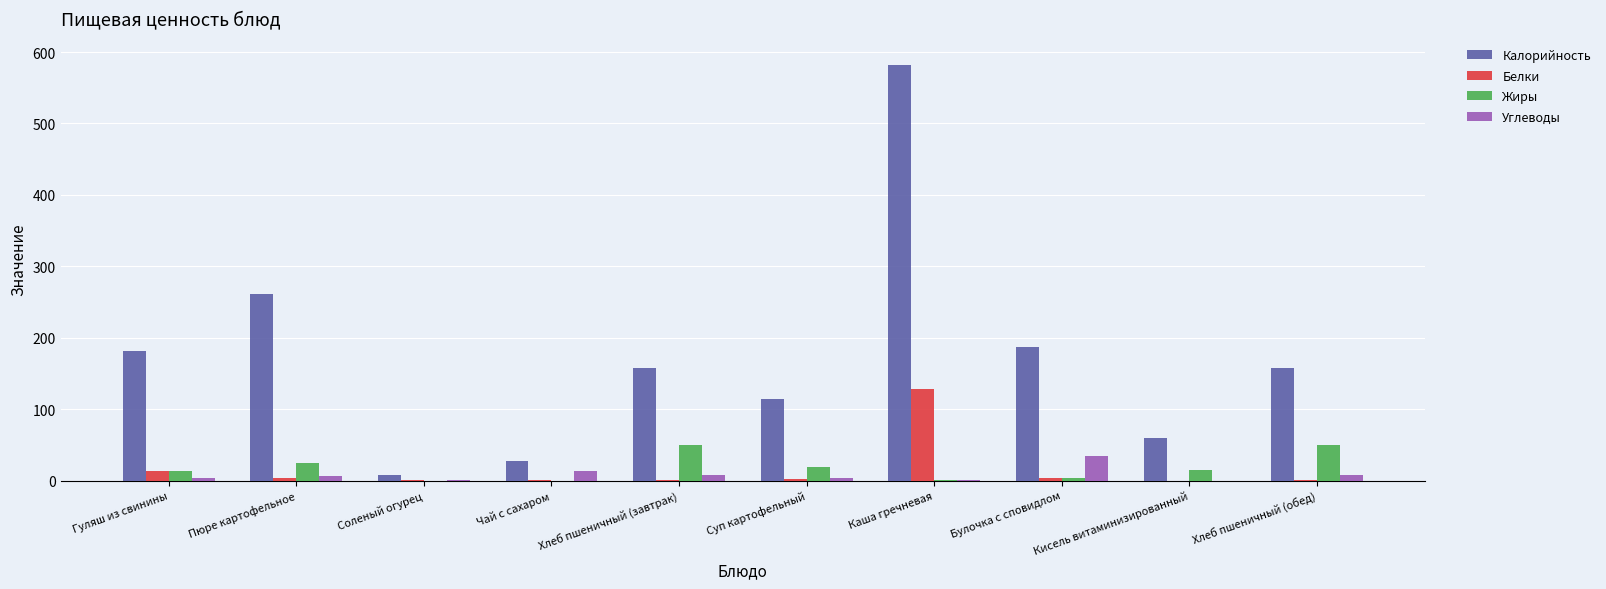

How many groups of bars are there?

10